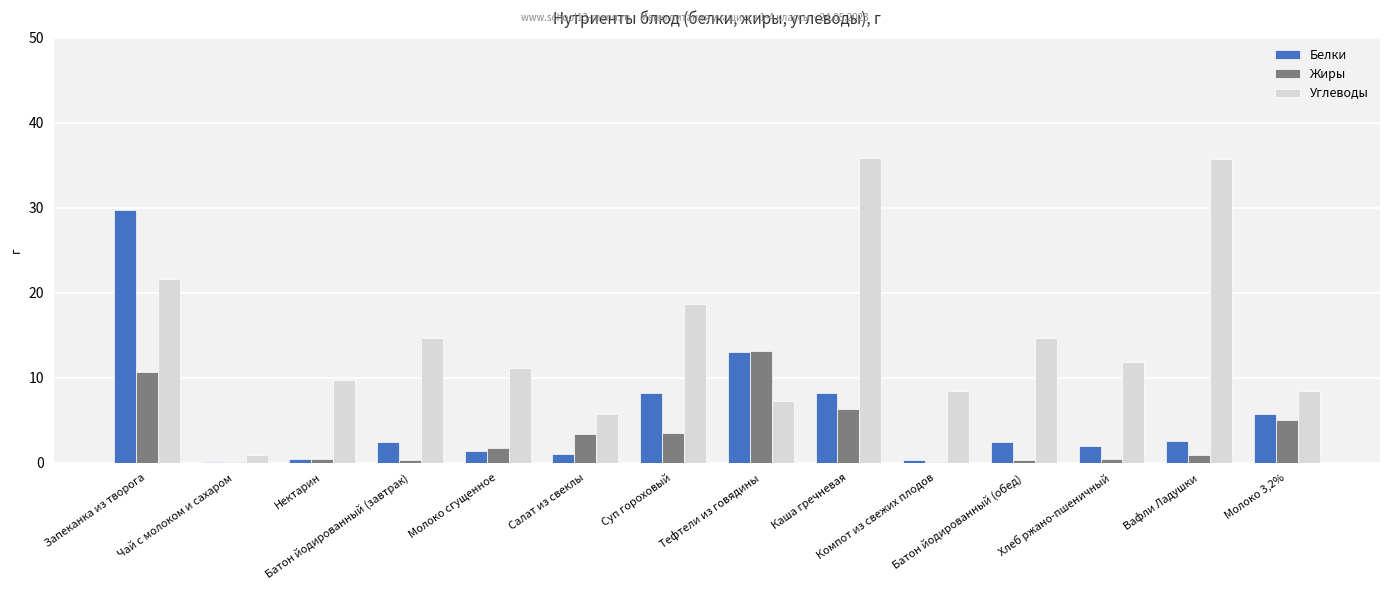

What is the sum of all Белки values?

77.5